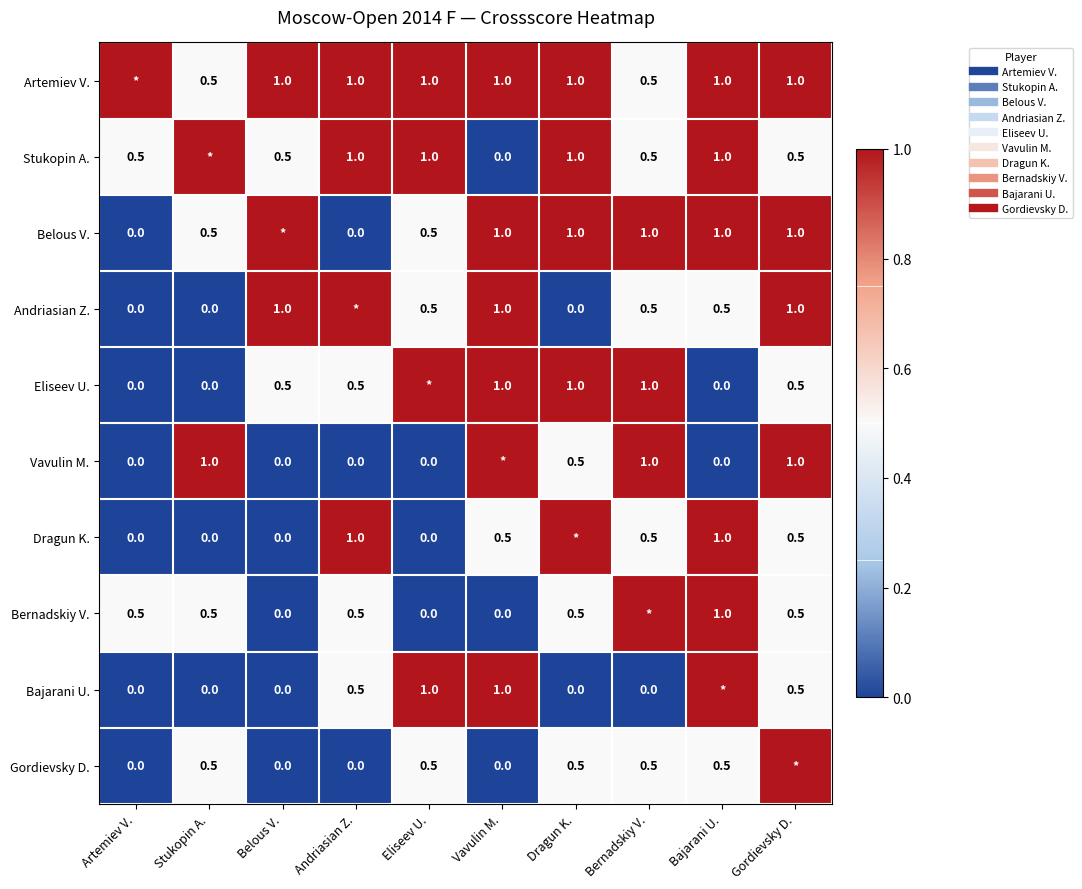

What is the difference between the second highest and second lowest values in the Andriasian Z. series?

1.0